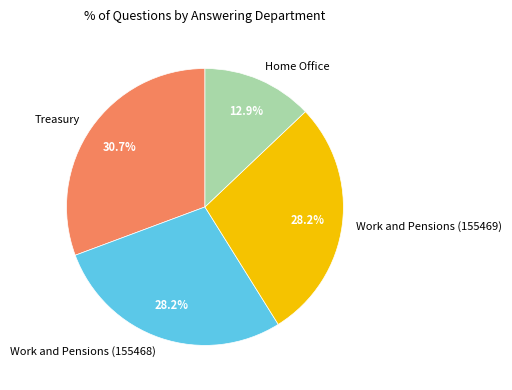

What is the smallest slice in the pie chart?

Home Office